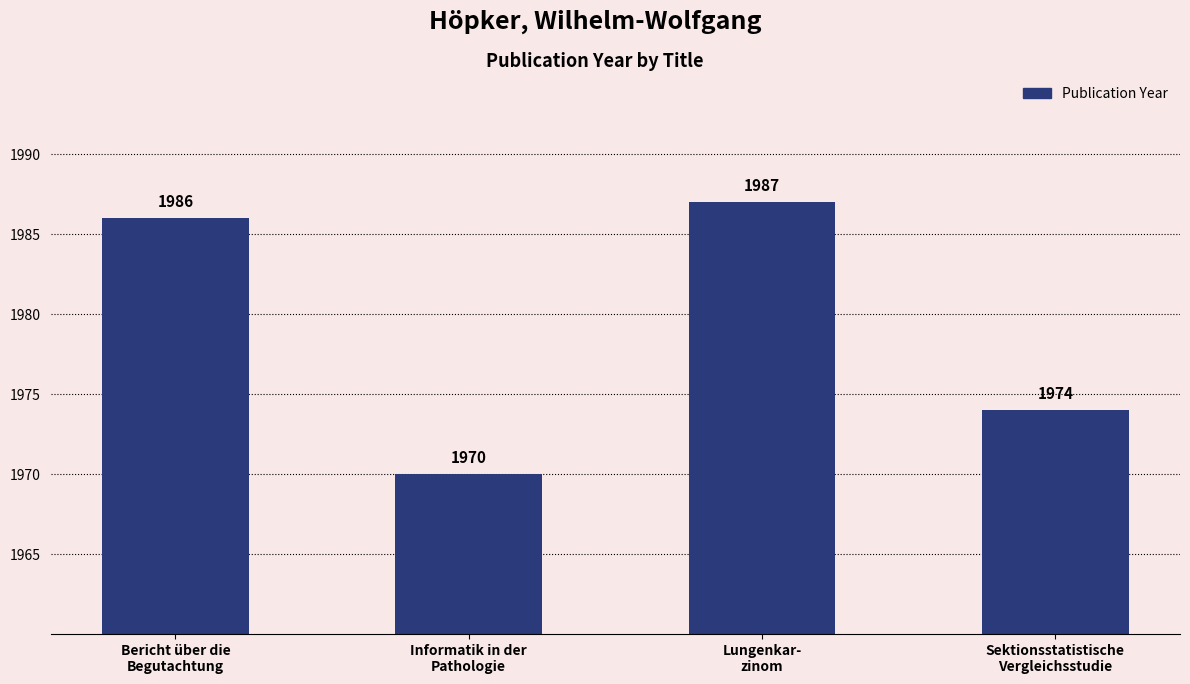

What is the change in value from Informatik in der
Pathologie to Lungenkar-
zinom?

+17